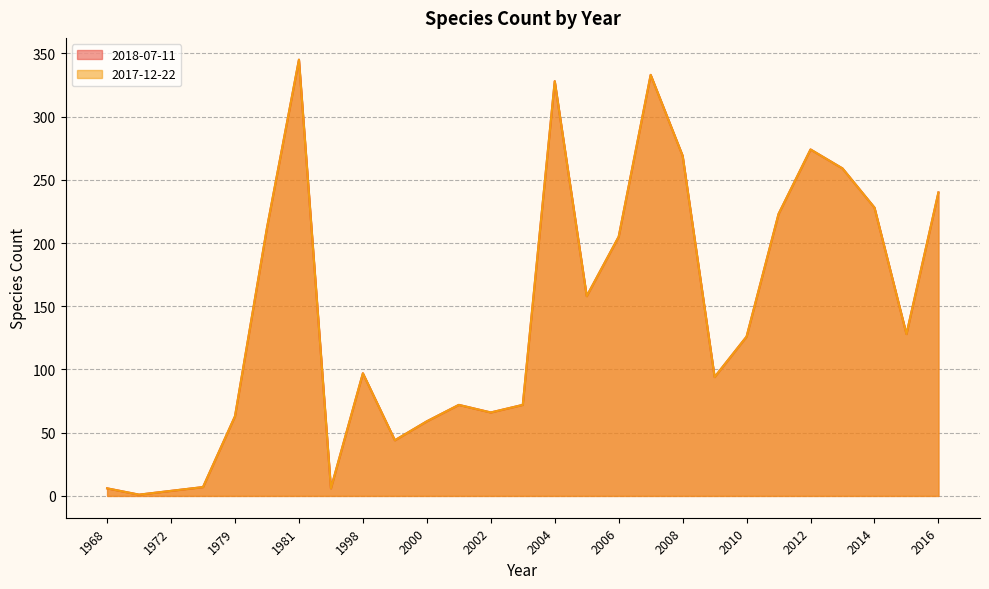

Which series changed the most between 1999 and 2001?

2018-07-11